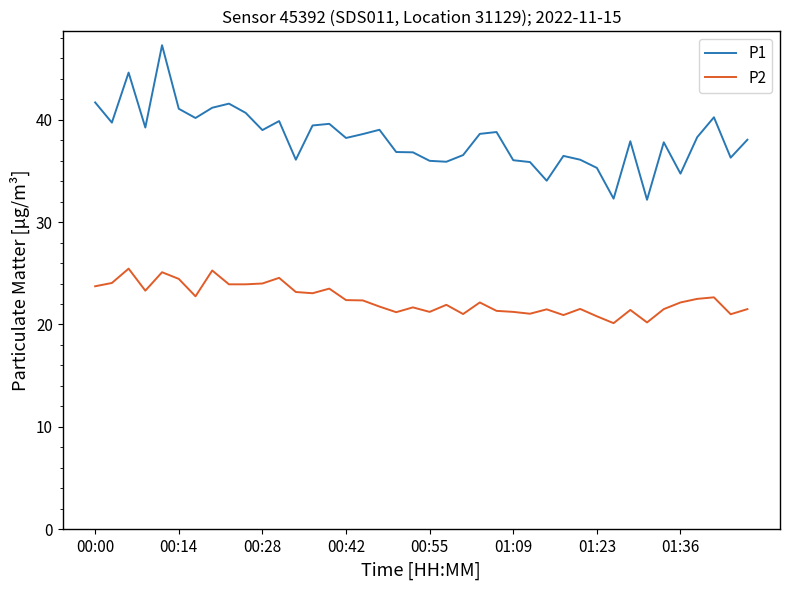

True or false: P2 and P1 intersect in this chart.

False